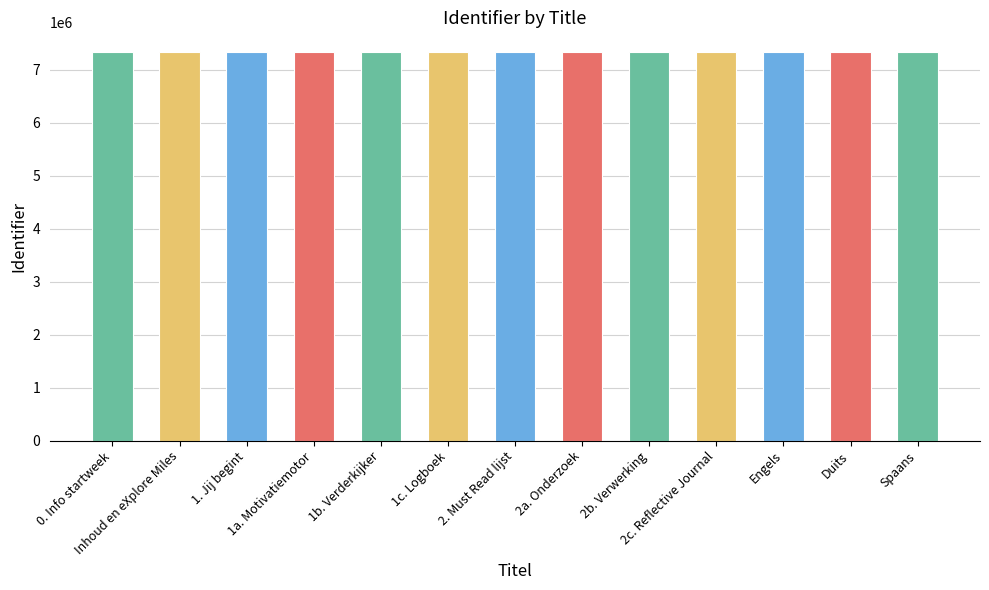

True or false: the data shows 11583816 at 0. Info startweek.

False